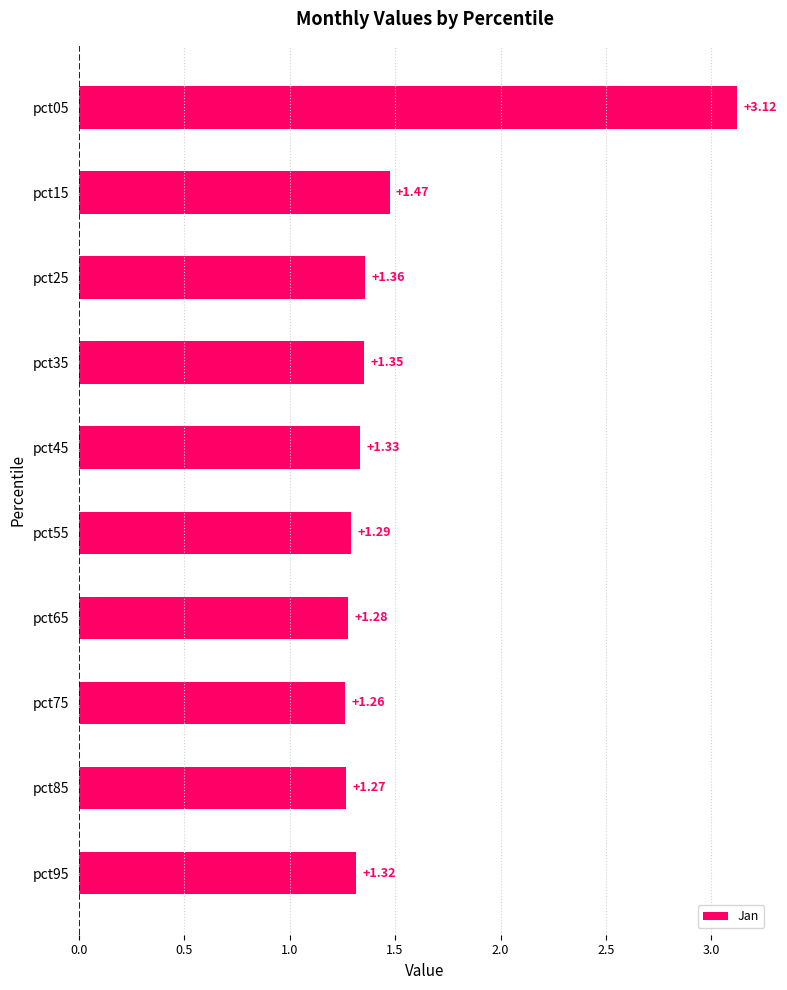

What is the change in value from pct75 to pct15?

+0.2